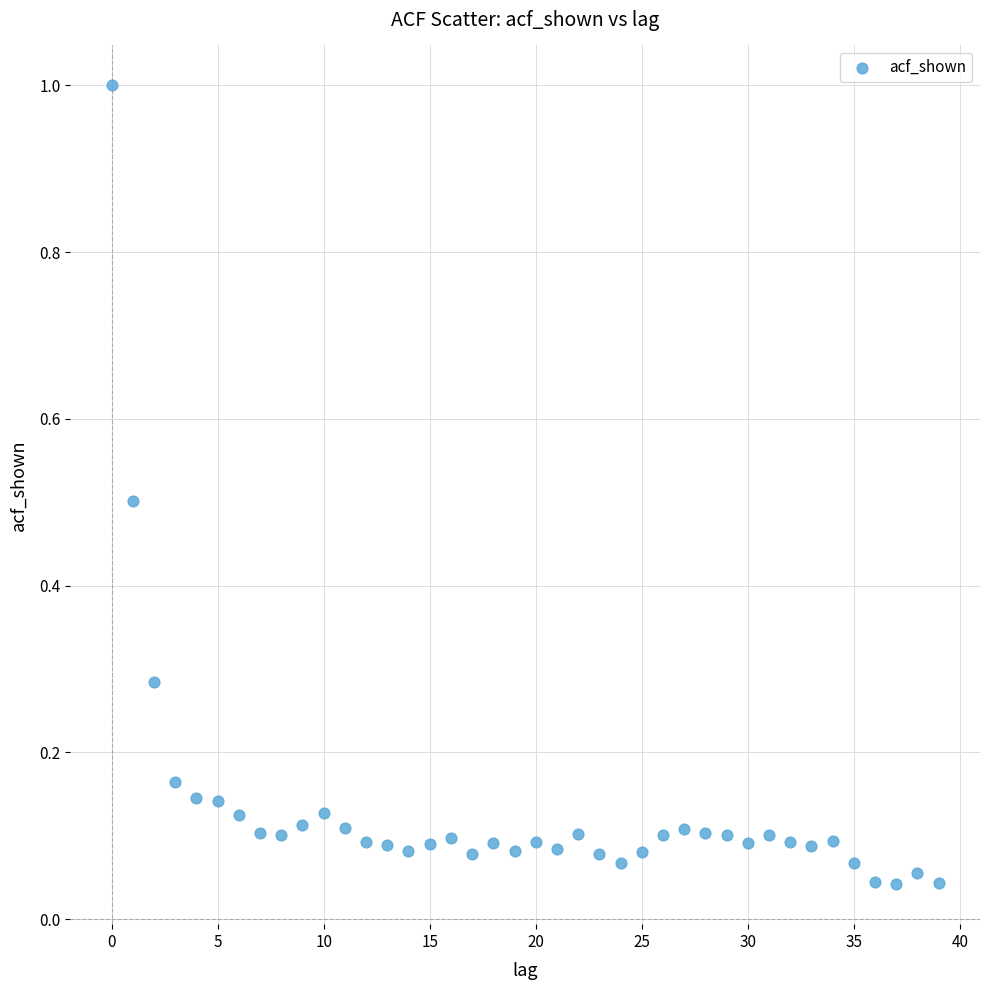

What is the range of Y values (max minus min)?

1.0